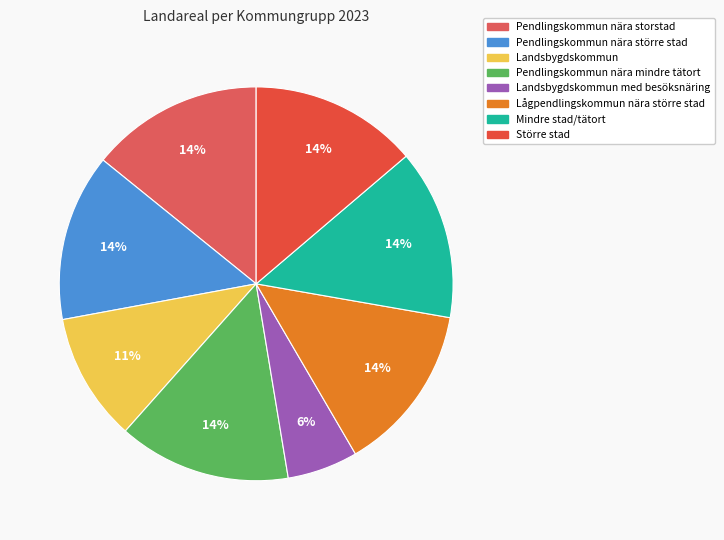

Does any single category account for the majority?

No